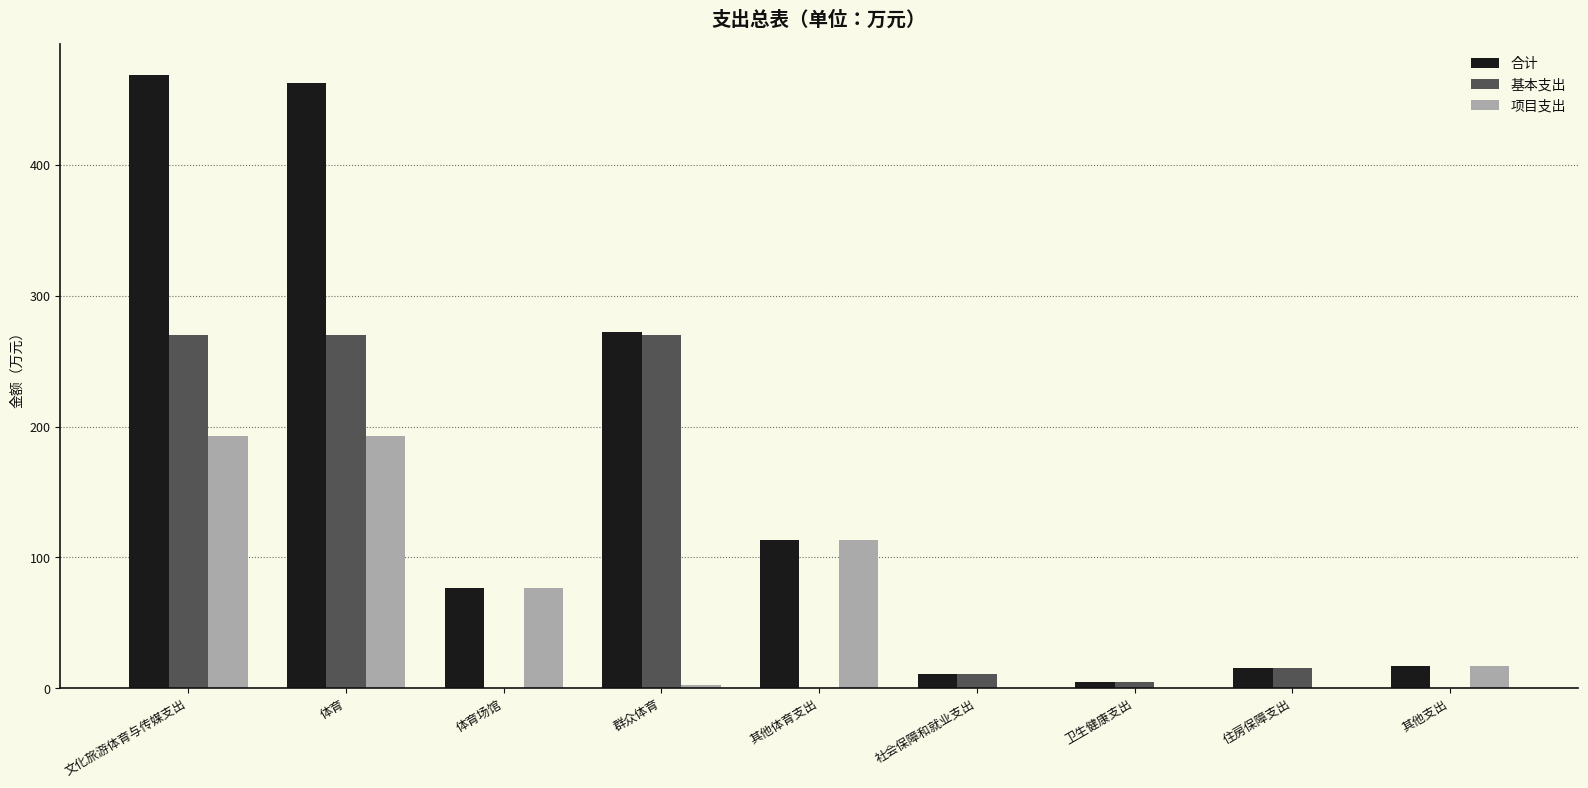

The value of 项目支出 at 卫生健康支出 is 0.0. True or false?

True